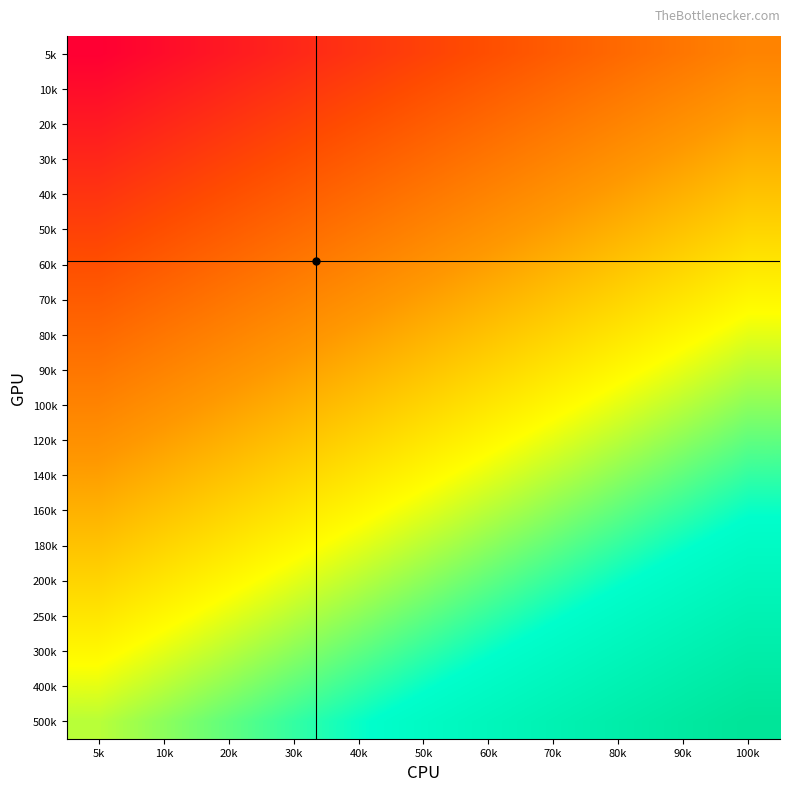

Reading right to left, list all the values displayed in this chart.

5k: 100k=0.3	90k=0.3	80k=0.3	70k=0.2	60k=0.2	50k=0.2	40k=0.1	30k=0.1	20k=0.1	10k=0.0	5k=0.0
10k: 100k=0.4	90k=0.3	80k=0.3	70k=0.3	60k=0.2	50k=0.2	40k=0.2	30k=0.1	20k=0.1	10k=0.1	5k=0.0
20k: 100k=0.4	90k=0.4	80k=0.3	70k=0.3	60k=0.3	50k=0.2	40k=0.2	30k=0.2	20k=0.1	10k=0.1	5k=0.1
30k: 100k=0.4	90k=0.4	80k=0.4	70k=0.3	60k=0.3	50k=0.3	40k=0.2	30k=0.2	20k=0.2	10k=0.1	5k=0.1
40k: 100k=0.5	90k=0.4	80k=0.4	70k=0.4	60k=0.3	50k=0.3	40k=0.3	30k=0.2	20k=0.2	10k=0.2	5k=0.1
50k: 100k=0.5	90k=0.5	80k=0.4	70k=0.4	60k=0.4	50k=0.3	40k=0.3	30k=0.3	20k=0.2	10k=0.2	5k=0.2
60k: 100k=0.6	90k=0.5	80k=0.5	70k=0.4	60k=0.4	50k=0.4	40k=0.3	30k=0.3	20k=0.3	10k=0.2	5k=0.2
70k: 100k=0.6	90k=0.6	80k=0.5	70k=0.5	60k=0.4	50k=0.4	40k=0.4	30k=0.3	20k=0.3	10k=0.3	5k=0.2
80k: 100k=0.6	90k=0.6	80k=0.6	70k=0.5	60k=0.5	50k=0.4	40k=0.4	30k=0.4	20k=0.3	10k=0.3	5k=0.3
90k: 100k=0.7	90k=0.6	80k=0.6	70k=0.6	60k=0.5	50k=0.5	40k=0.4	30k=0.4	20k=0.4	10k=0.3	5k=0.3
100k: 100k=0.7	90k=0.7	80k=0.6	70k=0.6	60k=0.6	50k=0.5	40k=0.5	30k=0.4	20k=0.4	10k=0.4	5k=0.3
120k: 100k=0.7	90k=0.7	80k=0.7	70k=0.6	60k=0.6	50k=0.6	40k=0.5	30k=0.5	20k=0.4	10k=0.4	5k=0.4
140k: 100k=0.8	90k=0.7	80k=0.7	70k=0.7	60k=0.6	50k=0.6	40k=0.6	30k=0.5	20k=0.5	10k=0.4	5k=0.4
160k: 100k=0.8	90k=0.8	80k=0.7	70k=0.7	60k=0.7	50k=0.6	40k=0.6	30k=0.6	20k=0.5	10k=0.5	5k=0.4
180k: 100k=0.8	90k=0.8	80k=0.8	70k=0.7	60k=0.7	50k=0.7	40k=0.6	30k=0.6	20k=0.6	10k=0.5	5k=0.5
200k: 100k=0.9	90k=0.8	80k=0.8	70k=0.8	60k=0.7	50k=0.7	40k=0.7	30k=0.6	20k=0.6	10k=0.6	5k=0.5
250k: 100k=0.9	90k=0.9	80k=0.8	70k=0.8	60k=0.8	50k=0.7	40k=0.7	30k=0.7	20k=0.6	10k=0.6	5k=0.6
300k: 100k=0.9	90k=0.9	80k=0.9	70k=0.8	60k=0.8	50k=0.8	40k=0.7	30k=0.7	20k=0.7	10k=0.6	5k=0.6
400k: 100k=1.0	90k=0.9	80k=0.9	70k=0.9	60k=0.8	50k=0.8	40k=0.8	30k=0.7	20k=0.7	10k=0.7	5k=0.6
500k: 100k=1.0	90k=1.0	80k=0.9	70k=0.9	60k=0.9	50k=0.8	40k=0.8	30k=0.8	20k=0.7	10k=0.7	5k=0.7